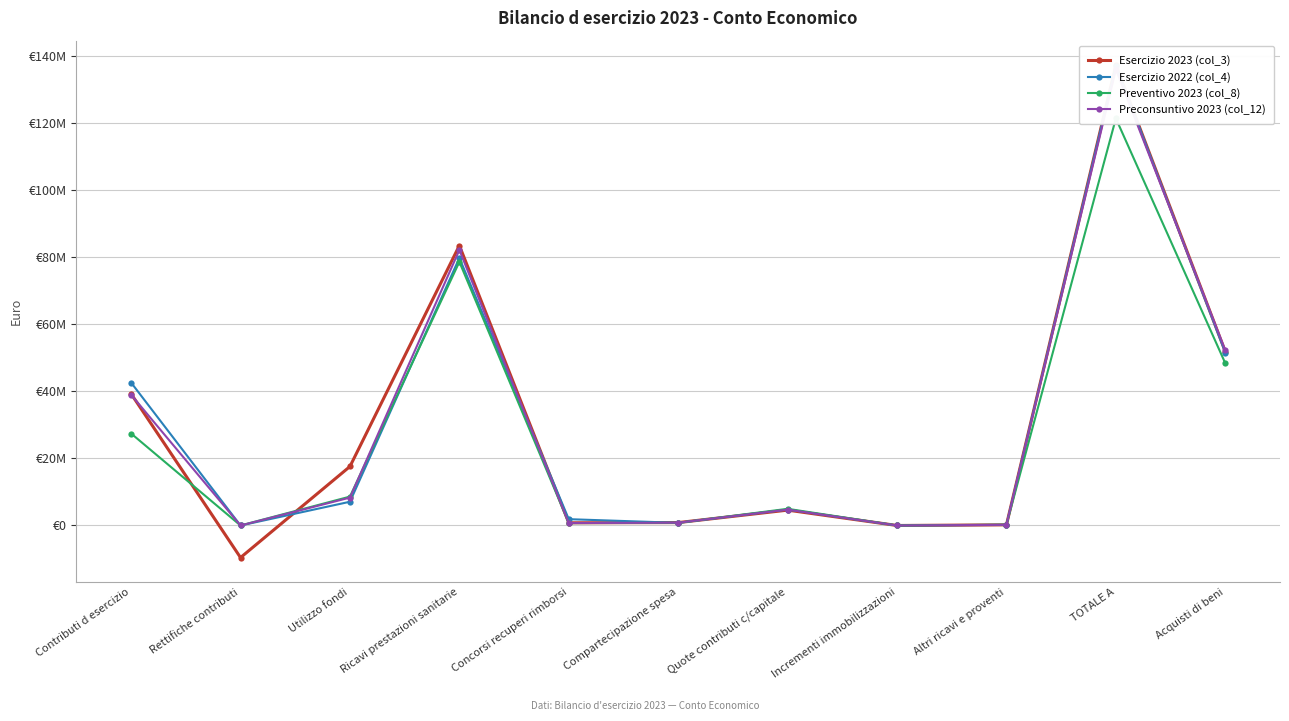

Does the chart display data point markers on the line(s)?

Yes